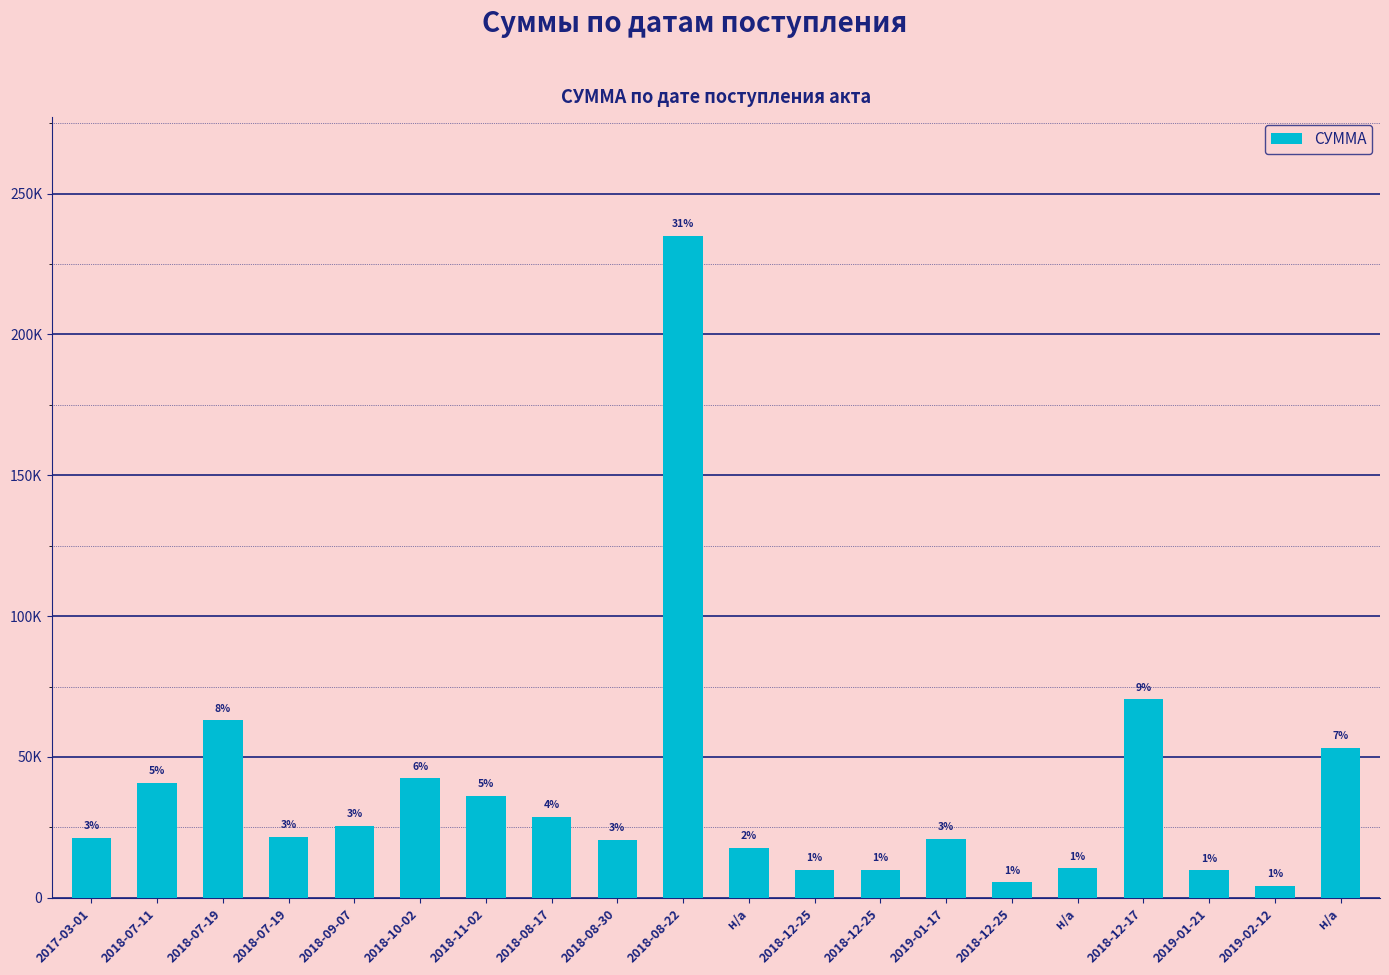

Rank the categories by value from highest to lowest.

2018-08-22, 2018-12-17, 2018-07-19, н/а, 2018-10-02, 2018-07-11, 2018-11-02, 2018-08-17, 2018-09-07, 2018-07-19, 2017-03-01, 2019-01-17, 2018-08-30, н/а, н/а, 2018-12-25, 2018-12-25, 2019-01-21, 2018-12-25, 2019-02-12